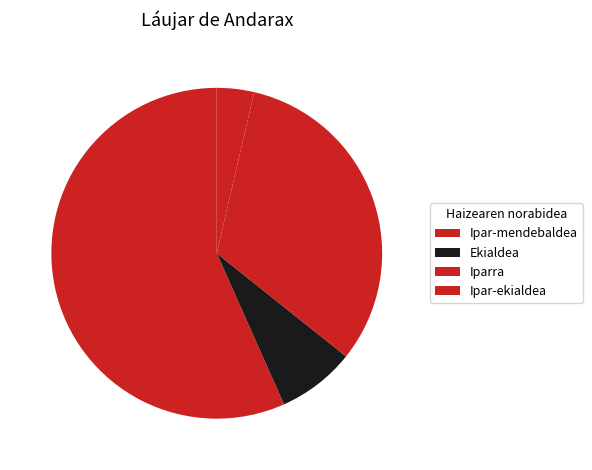

Is there any slice that represents more than half of the pie?

Yes